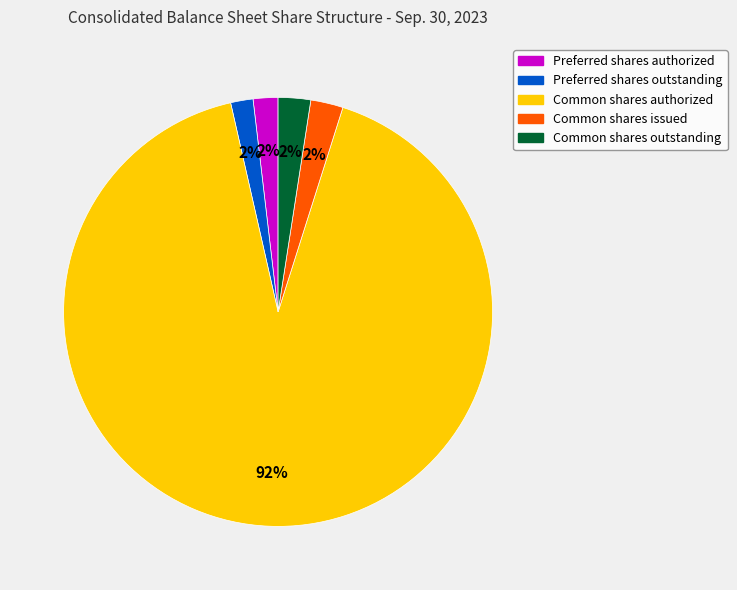

Is there any slice that represents more than half of the pie?

Yes